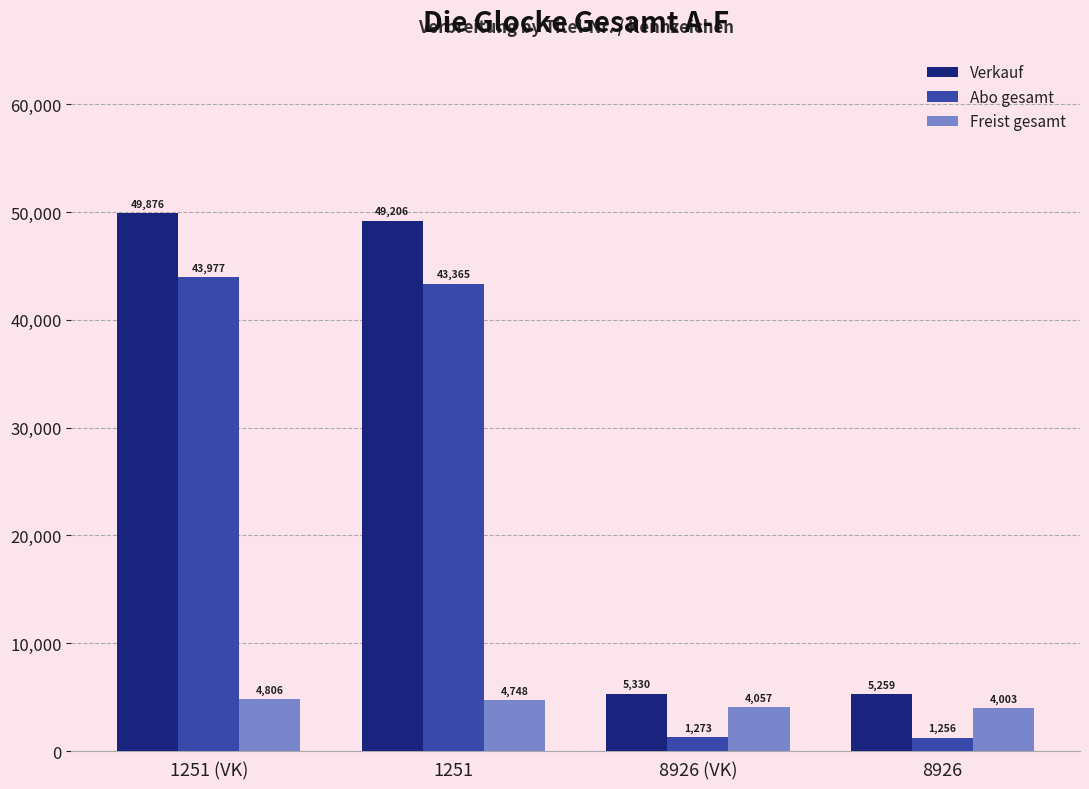

At which label does Freist gesamt first exceed 4748?

1251 (VK)